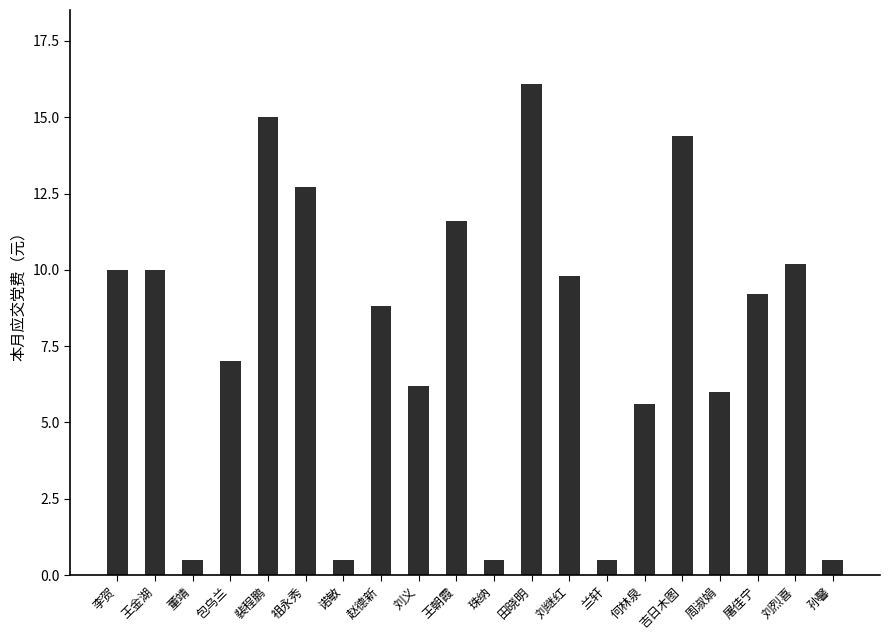

Which label corresponds to the largest value in the chart?

田晓明